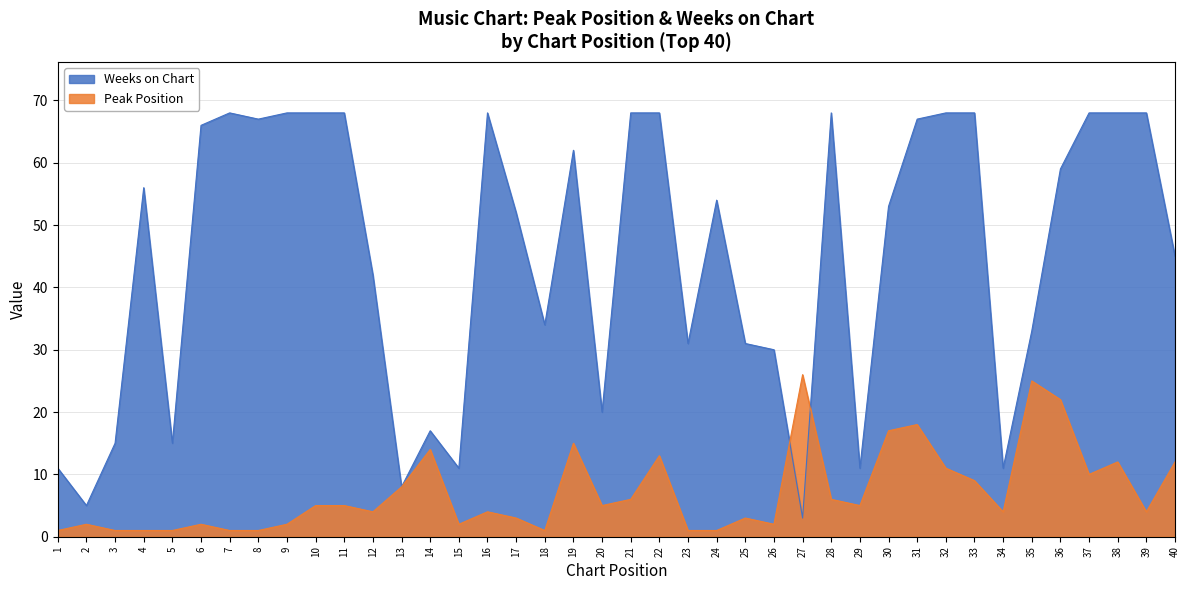

At how many categories does at least one series exceed 8?

38